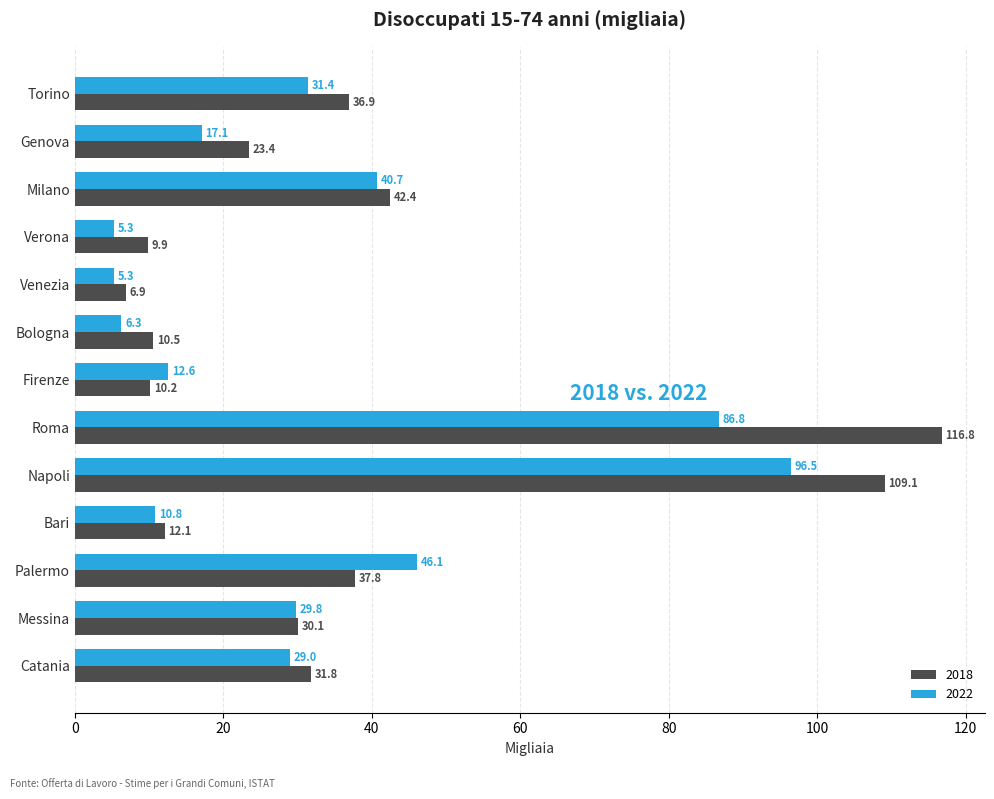

At which category is the sum across all series the highest?

Napoli